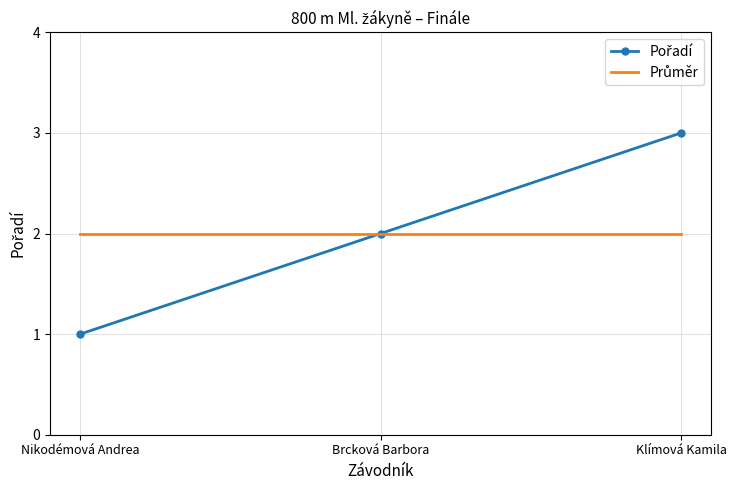

At which category is the sum across all series the highest?

Klímová Kamila